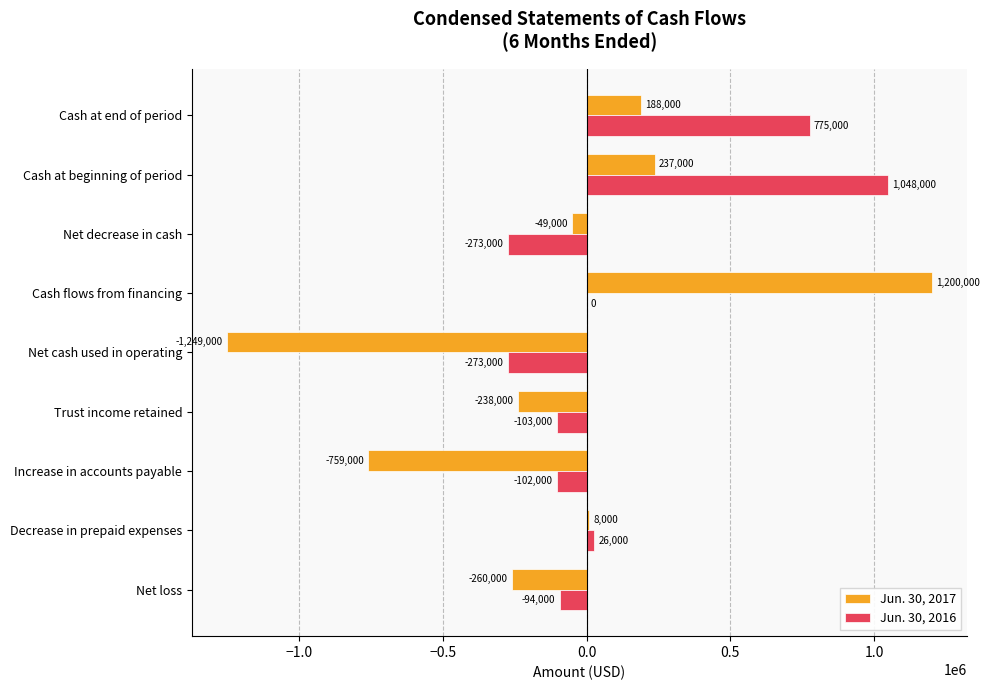

What is the total value across all series at Cash flows from financing?

1200000